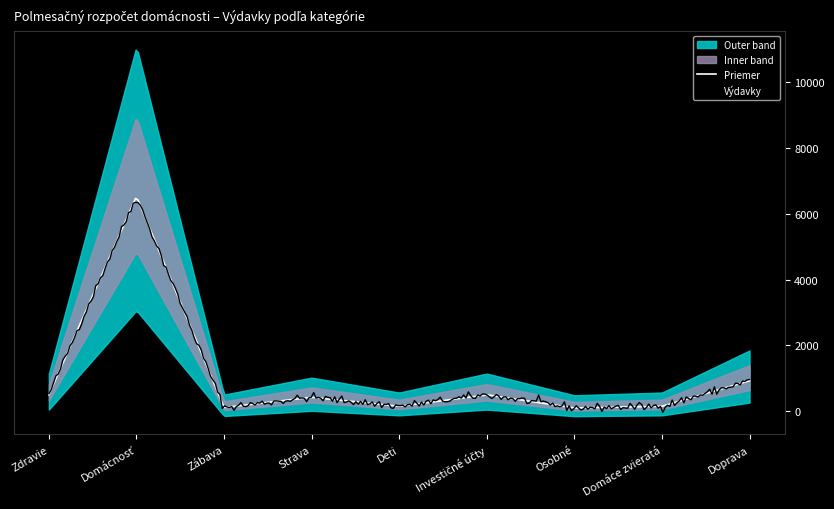

At which label is the value closest to 3312?

8